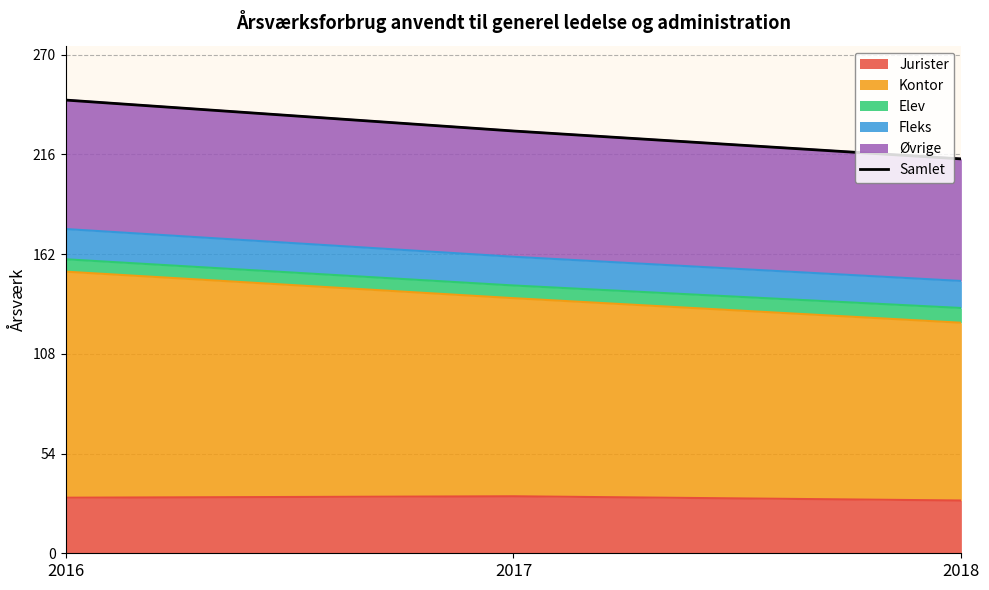

Reading left to right, extract all data points from this chart.

2016=245.5	2017=228.7	2018=213.6